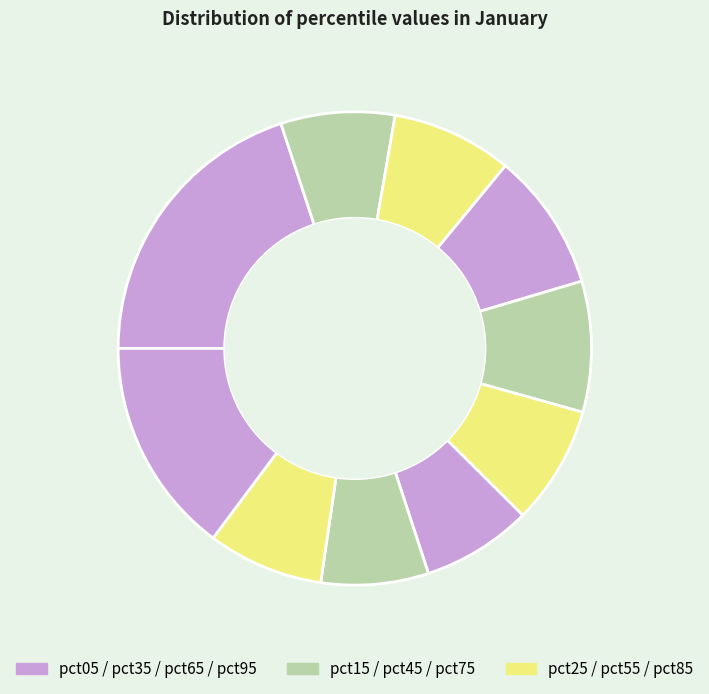

To the nearest percent, what is the difference between the largest and smallest slice percentages?

13%